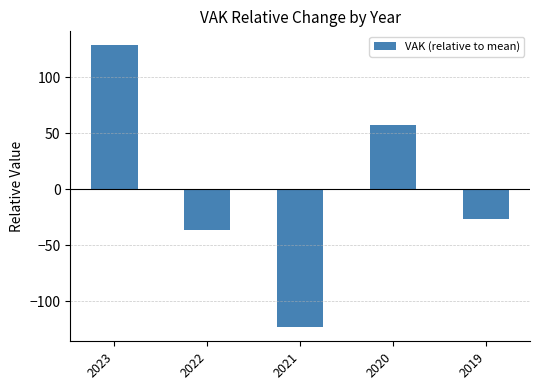

The chart shows a value of -17.9 at 2019. True or false?

False